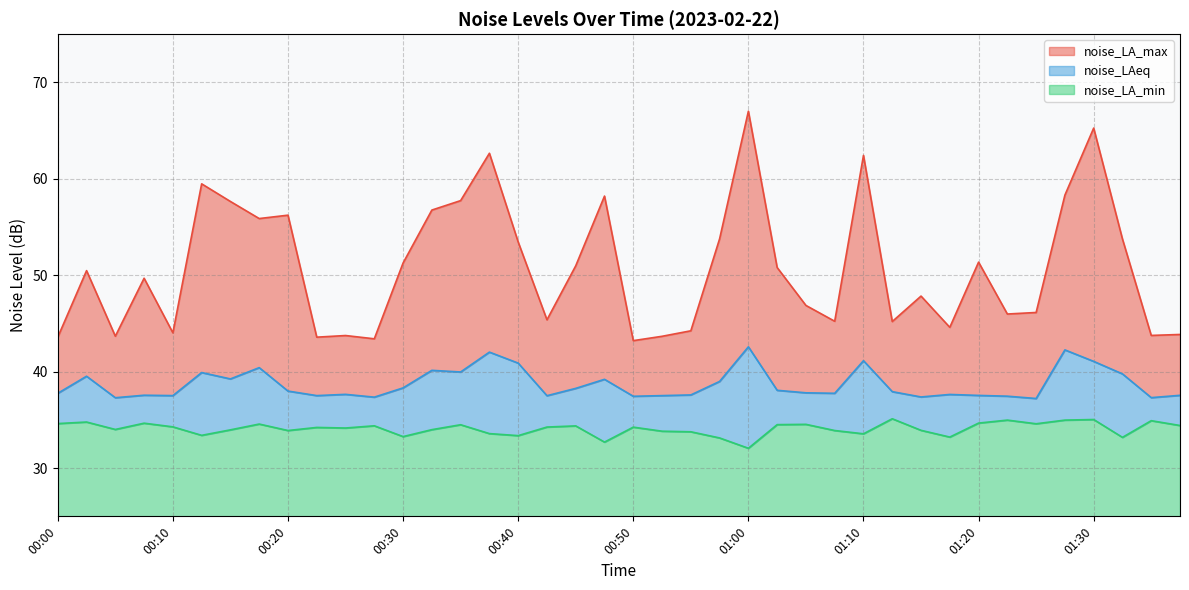

What is the difference between the noise_LA_max values at 01:10 and 01:05?

15.6